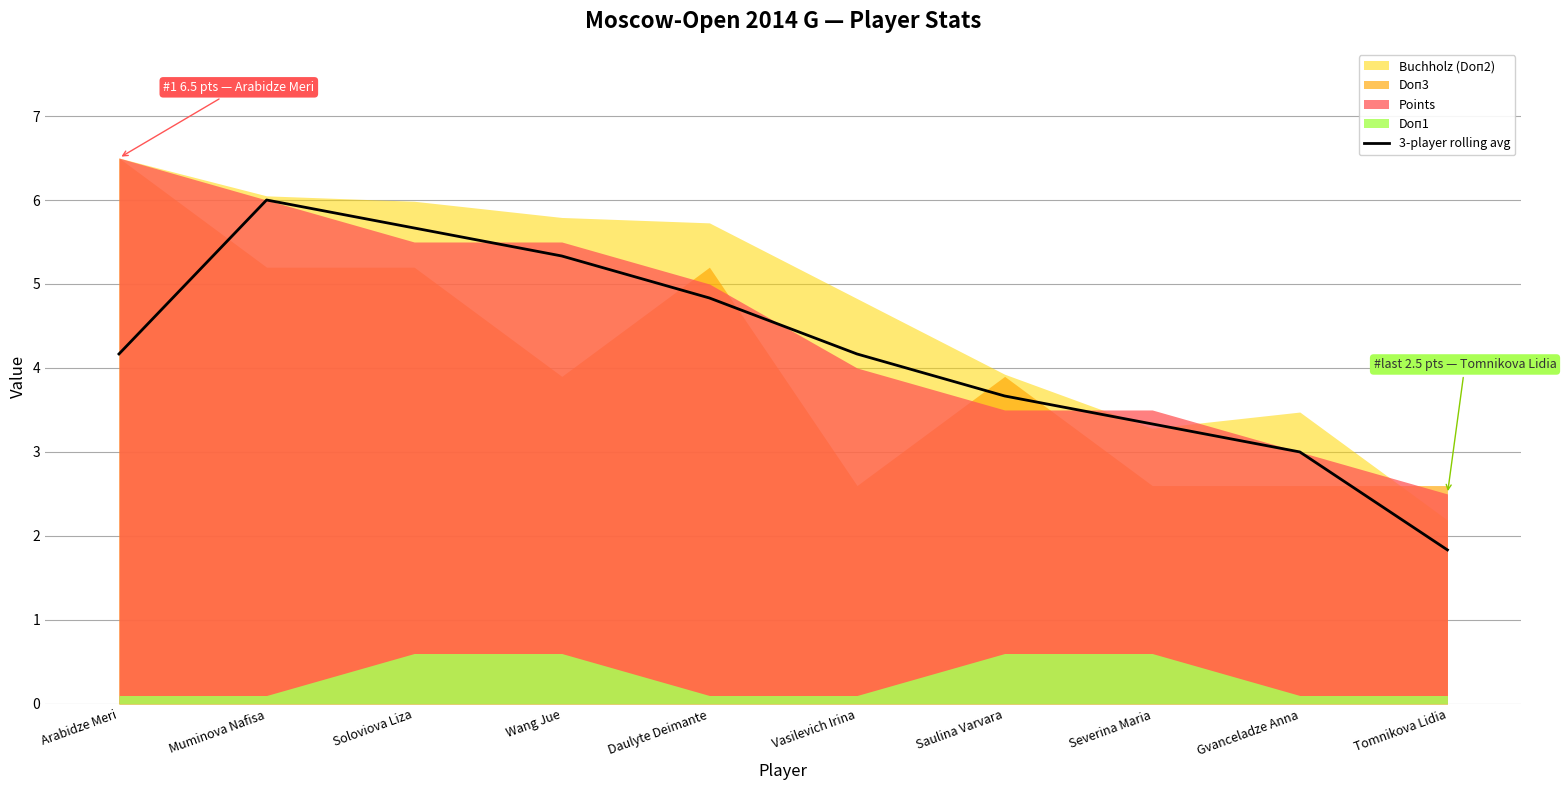

At which label does 3-player rolling avg reach its peak?

Muminova Nafisa